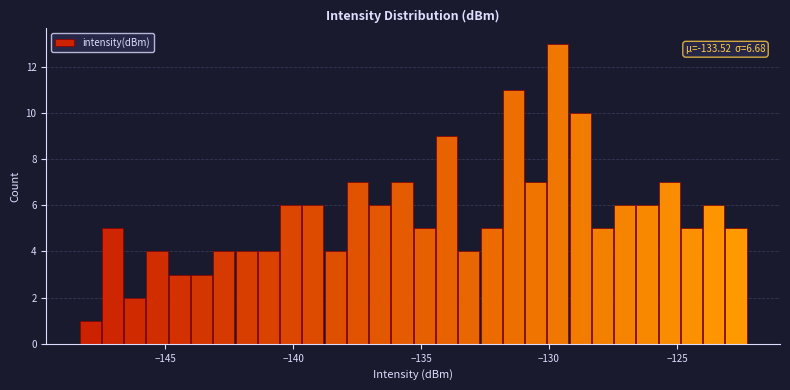

Around what value on the x-axis is the tallest bar? Give the approximate position of its centre, as read against the axis.

-129.5